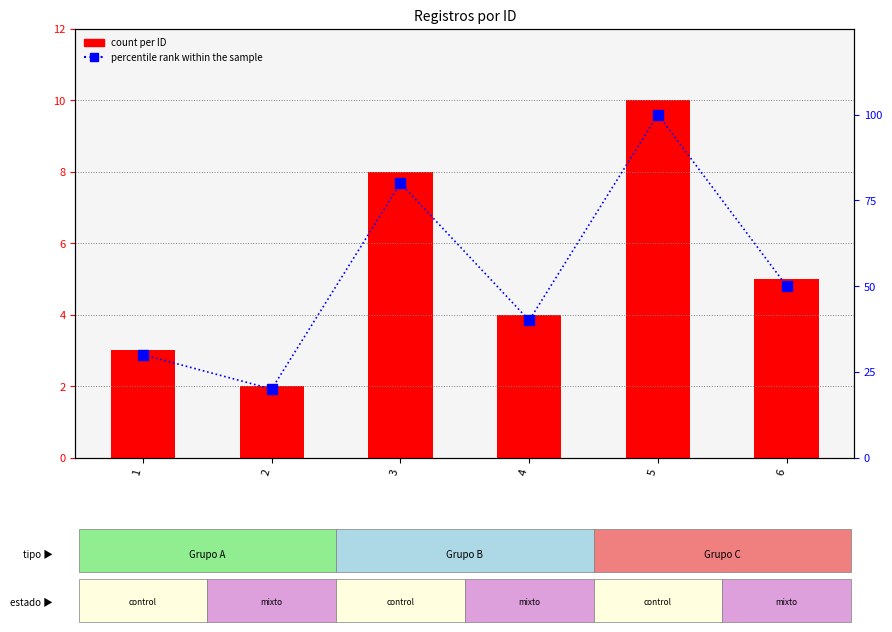

At which label does count per ID reach its peak?

5